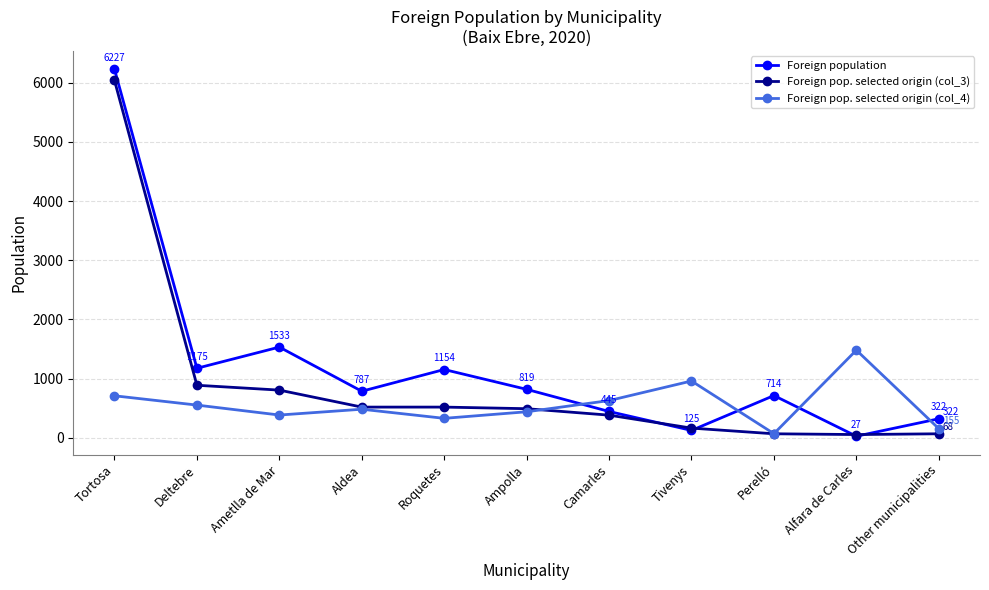

Rank the series at Deltebre from highest to lowest value.

Foreign population, Foreign pop. selected origin (col_3), Foreign pop. selected origin (col_4)